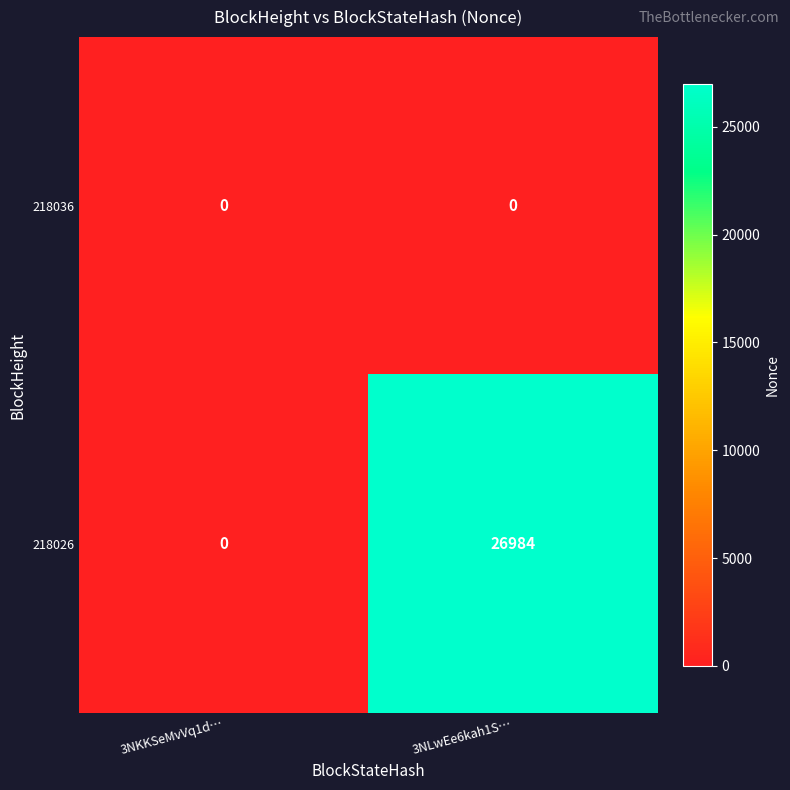

At how many categories does at least one series exceed 1991?

1